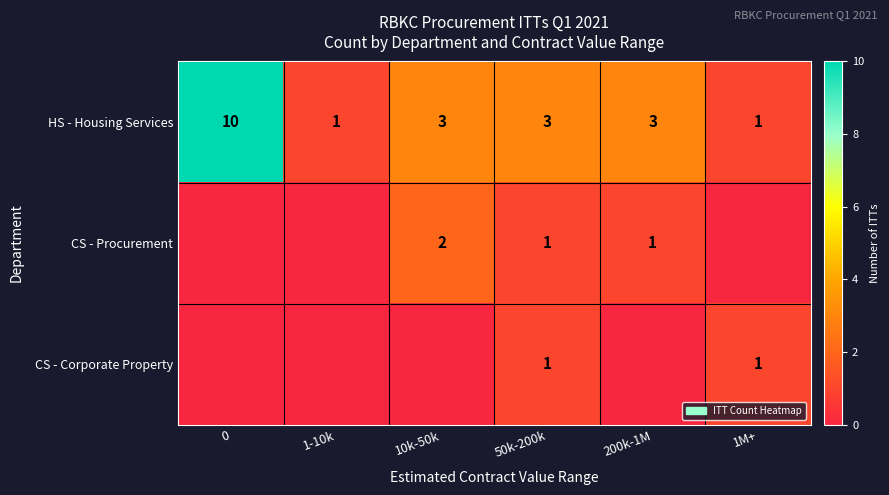

Is it true that HS - Housing Services equals 3 at 50k-200k?

True